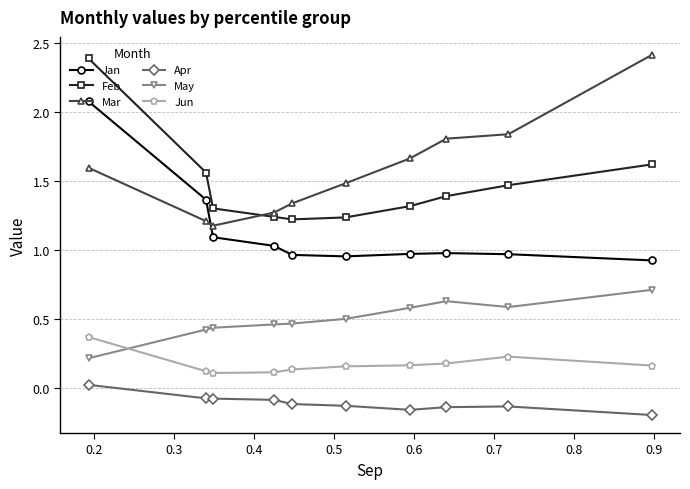

What is the maximum value shown in the chart?

2.4